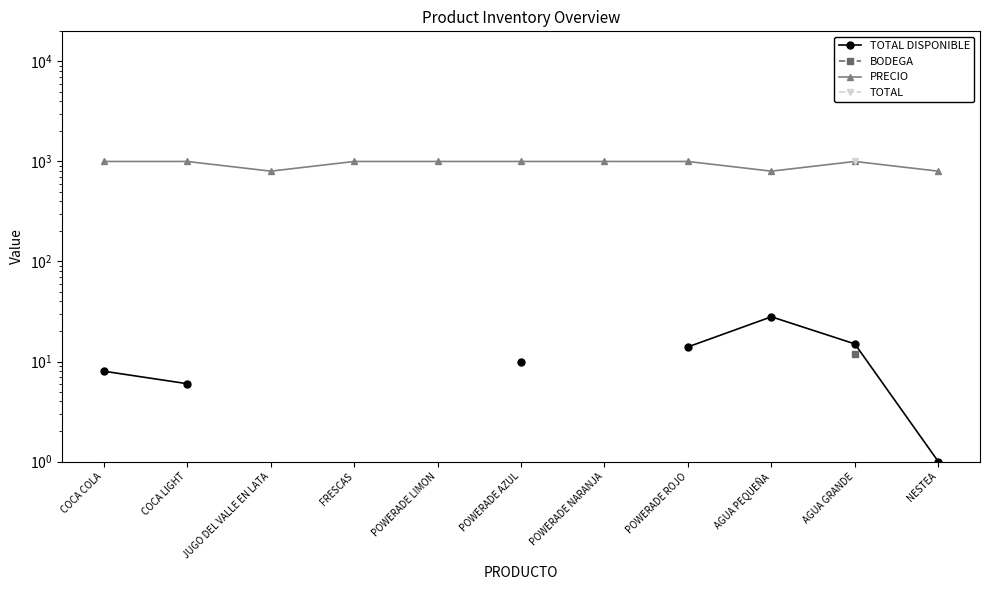

How many interior local peaks does the PRECIO series have?

1